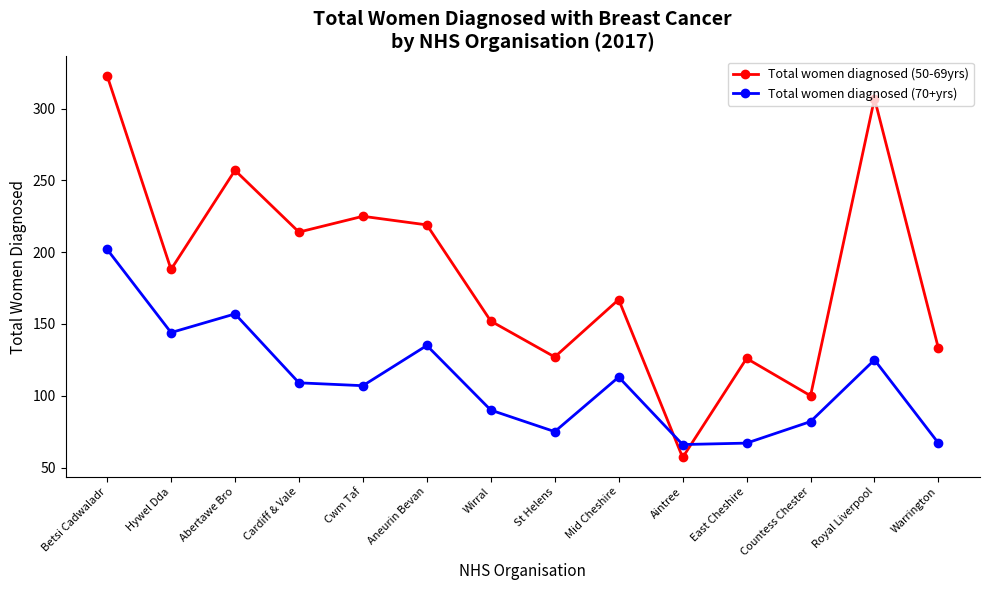

What is the value of the Total women diagnosed (50-69yrs) point at the 1st from the left?

323